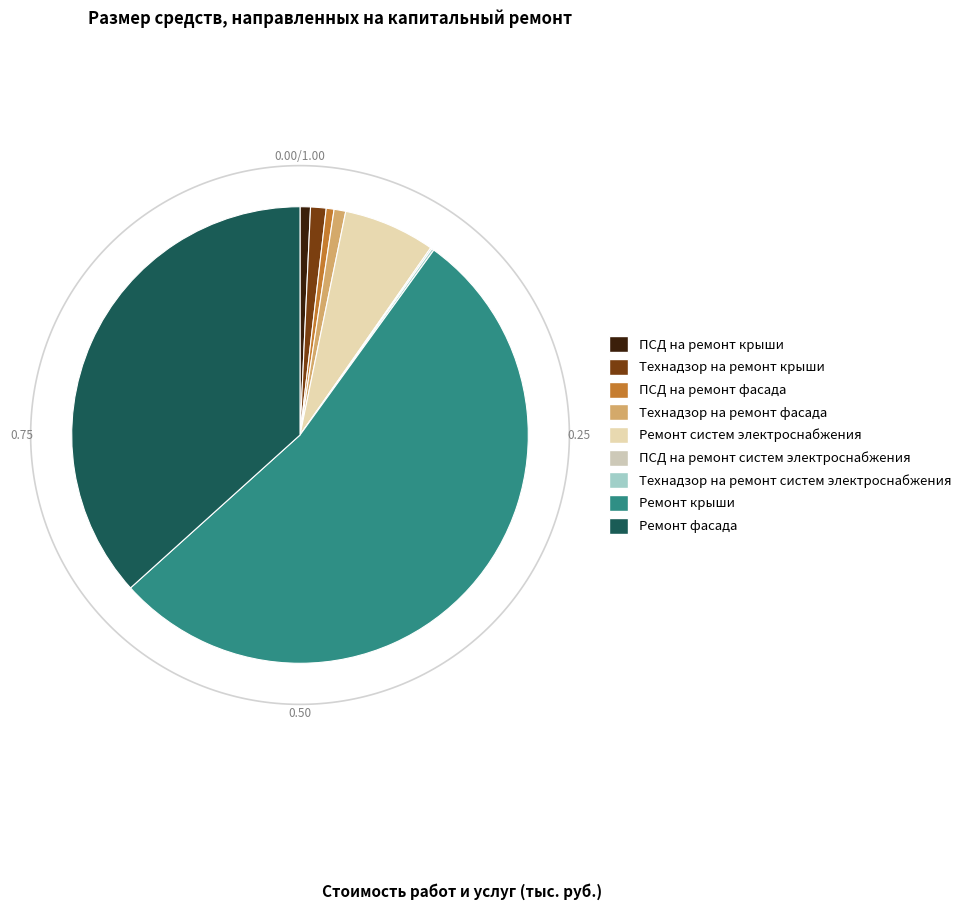

To the nearest percent, what is the combined percentage of Ремонт крыши and Ремонт систем электроснабжения?

60%